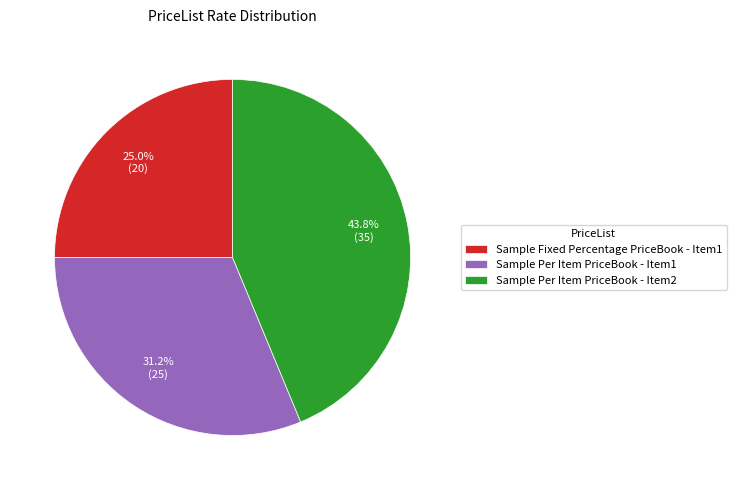

Is there a majority slice in this chart?

No